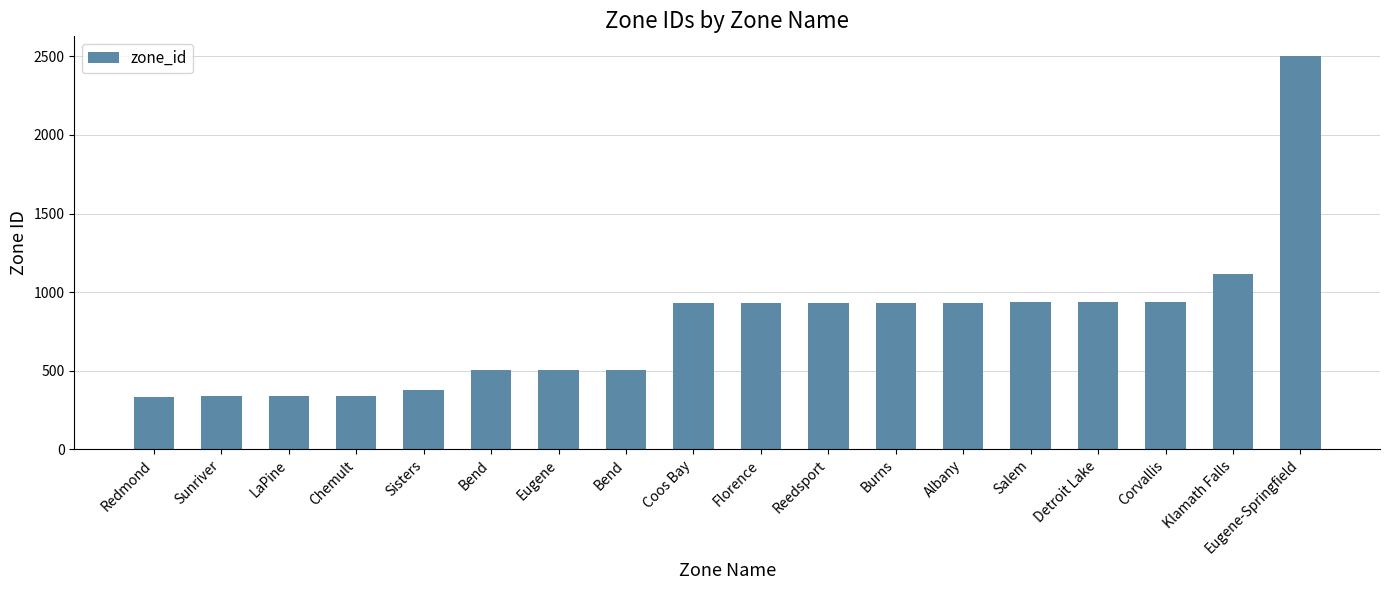

List the labels in order of value, smallest first.

Redmond, Sunriver, LaPine, Chemult, Sisters, Bend, Eugene, Bend, Coos Bay, Florence, Reedsport, Burns, Albany, Salem, Detroit Lake, Corvallis, Klamath Falls, Eugene-Springfield